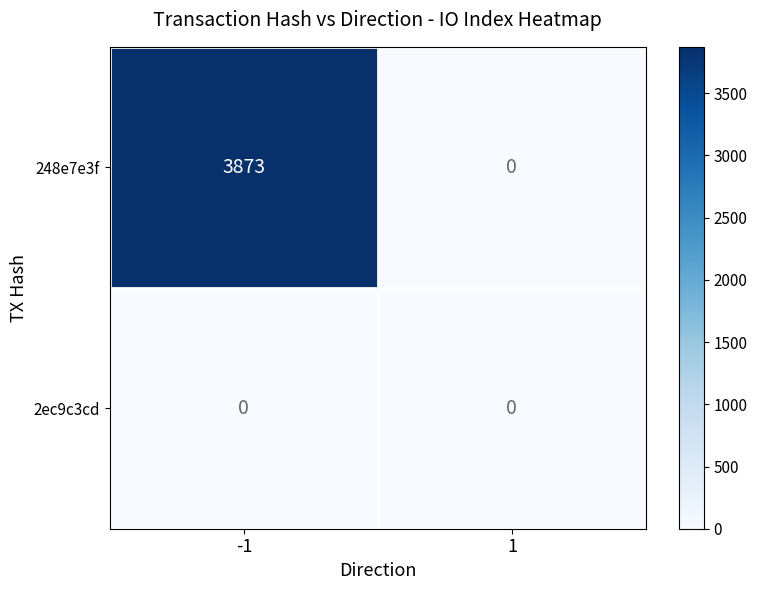

How many data points does each series have?

2